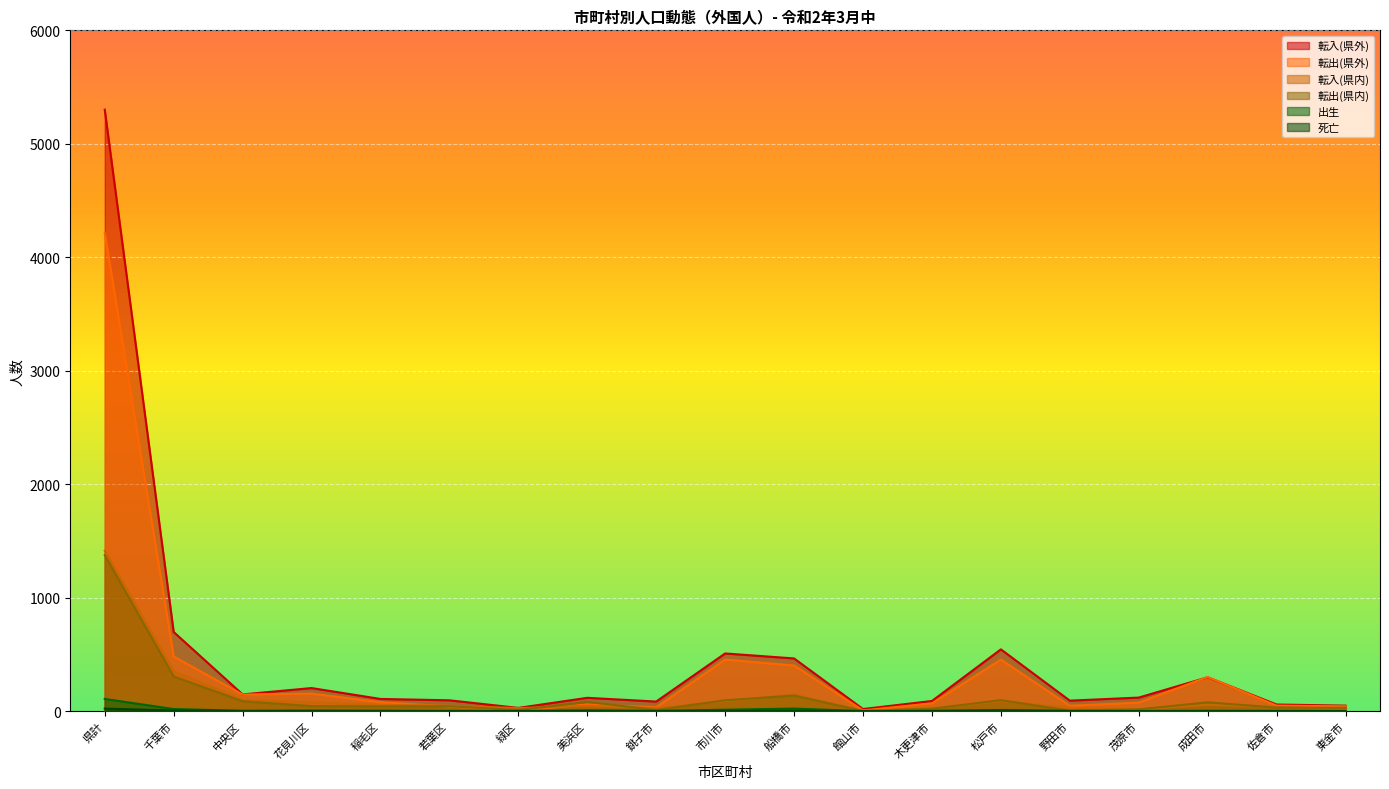

How many values in the 転入(県外) series exceed 117?

9